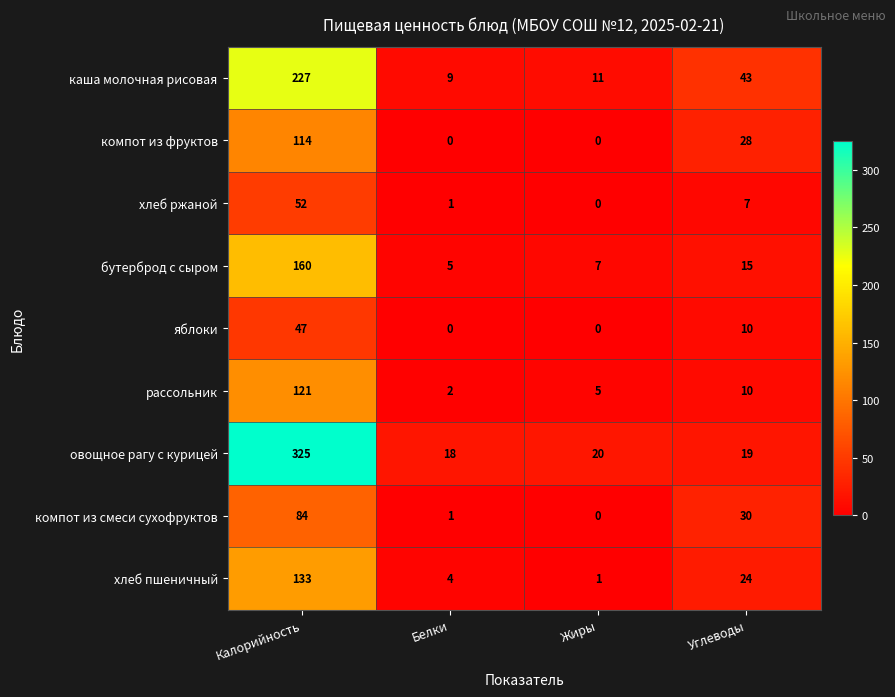

Is it true that овощное рагу с курицей equals 8 at Углеводы?

False